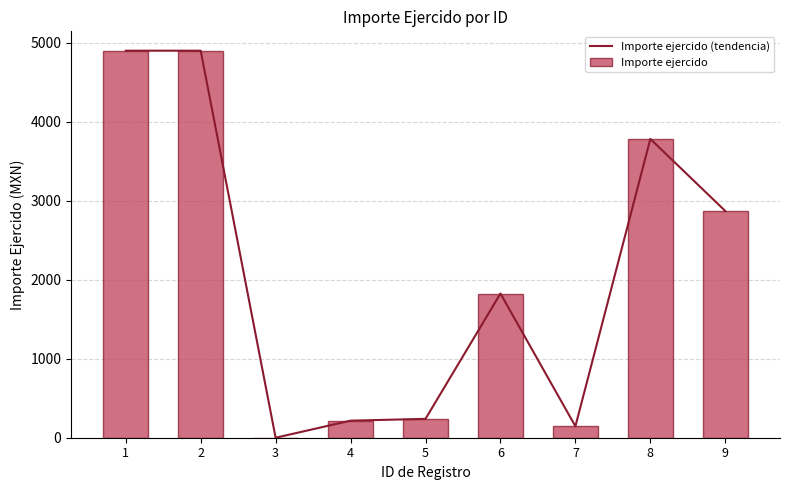

Where is Importe ejercido nearest to the value 2450?

9